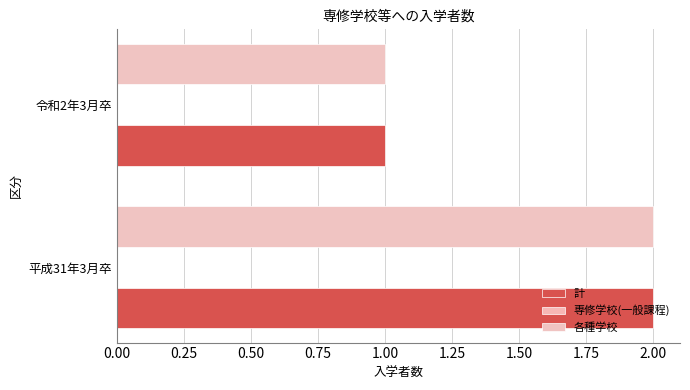

List the labels in order of 計 value, smallest first.

令和2年3月卒, 平成31年3月卒